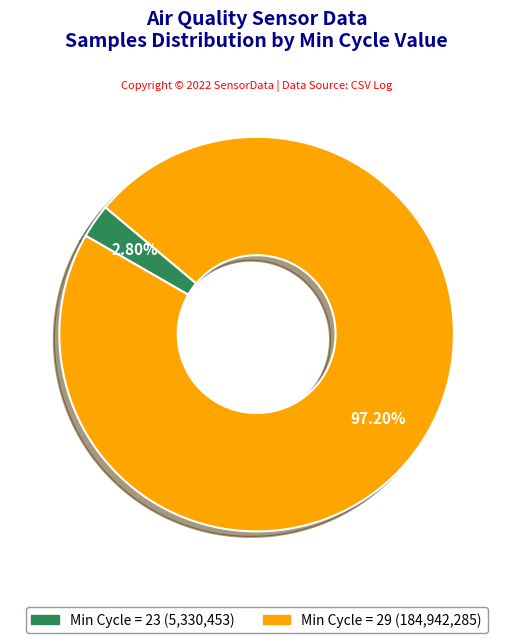

Does any single category account for the majority?

Yes